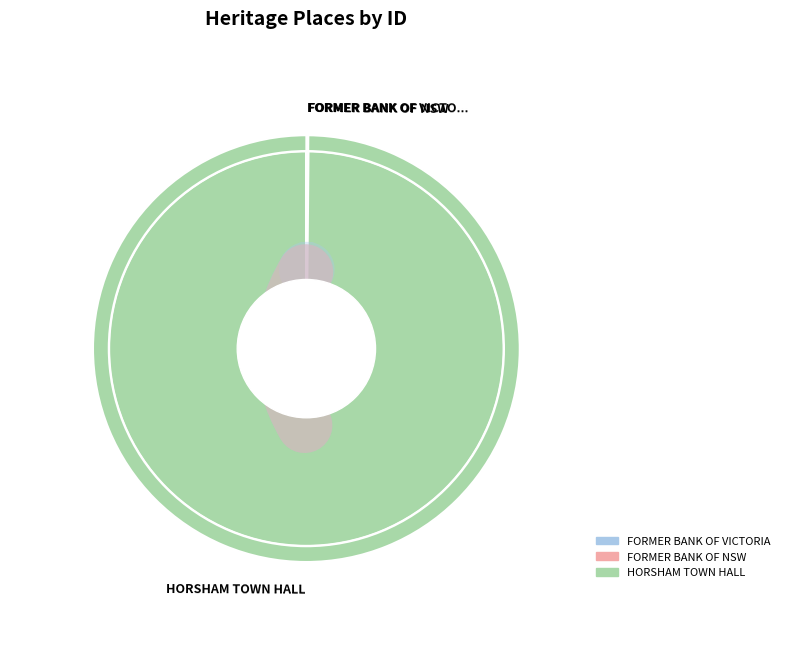

To the nearest percent, what portion does HORSHAM TOWN HALL represent?

100%